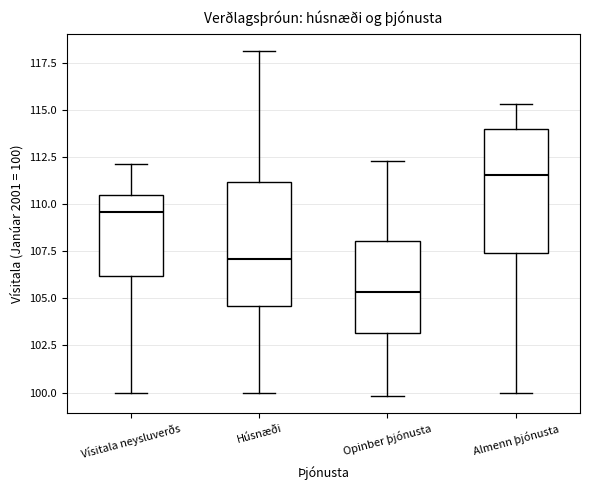

Reading left to right, transcribe this box plot: for each box, give where its median line is, the range the box spans, and where its two whiskers end, as read against the y-axis. The values are not printed on the chart, so give them approximately, as read against the axis.

Vísitala neysluverðs: median 109.5, box 106.0 to 110.5, whiskers 100.0 to 112.0
Húsnæði: median 107.0, box 104.5 to 111.0, whiskers 100.0 to 118.0
Opinber þjónusta: median 105.5, box 103.0 to 108.0, whiskers 100.0 to 112.5
Almenn þjónusta: median 111.5, box 107.5 to 114.0, whiskers 100.0 to 115.5